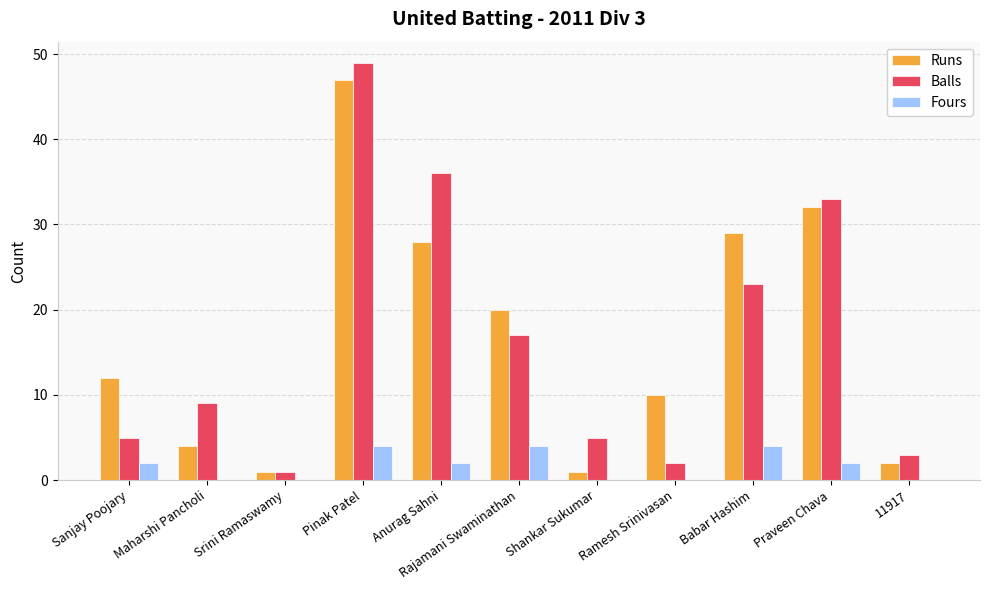

At which category is the sum across all series the highest?

Pinak Patel